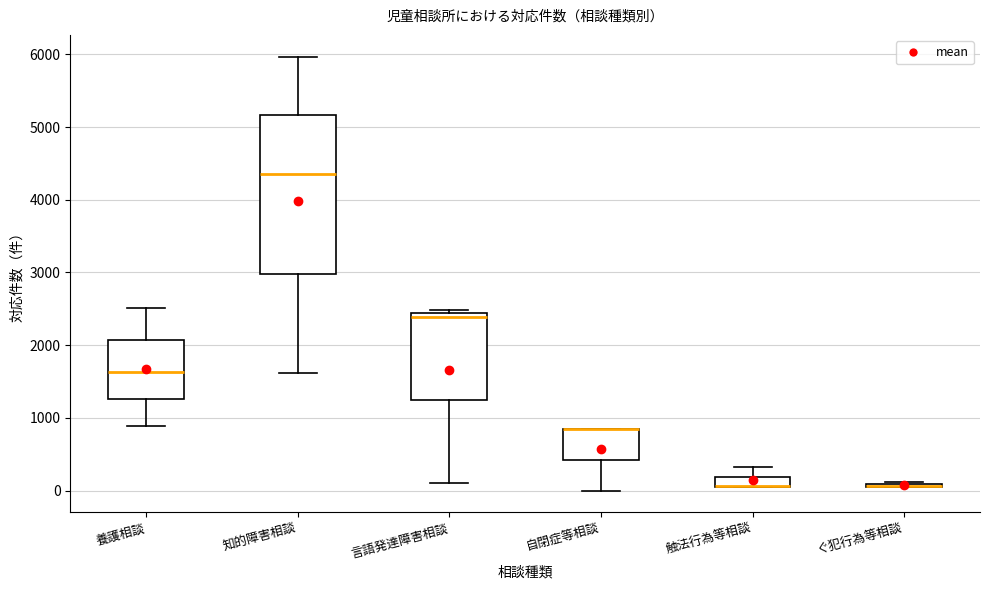

Which box is the tallest, from its lower edge to its upper edge?

知的障害相談